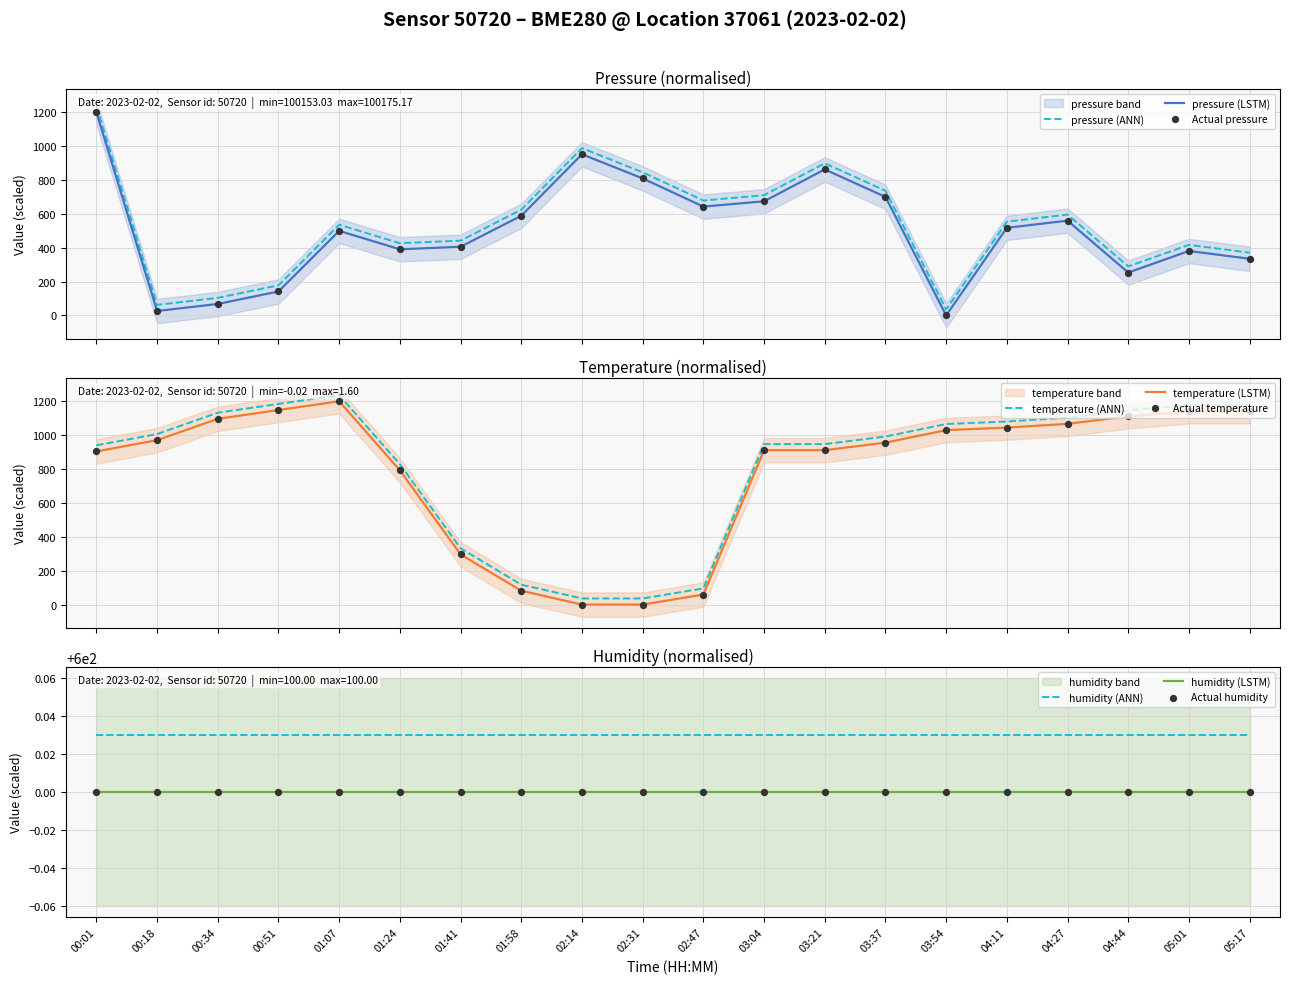

At which category is the sum across all series the highest?

00:01